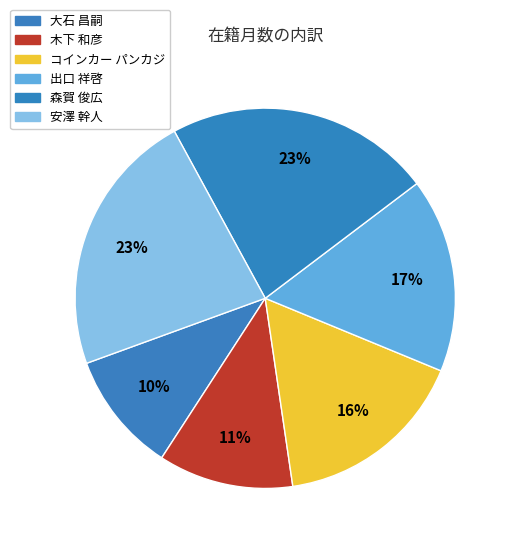

What percentage is the 大石 昌嗣 slice, to the nearest percent?

10%